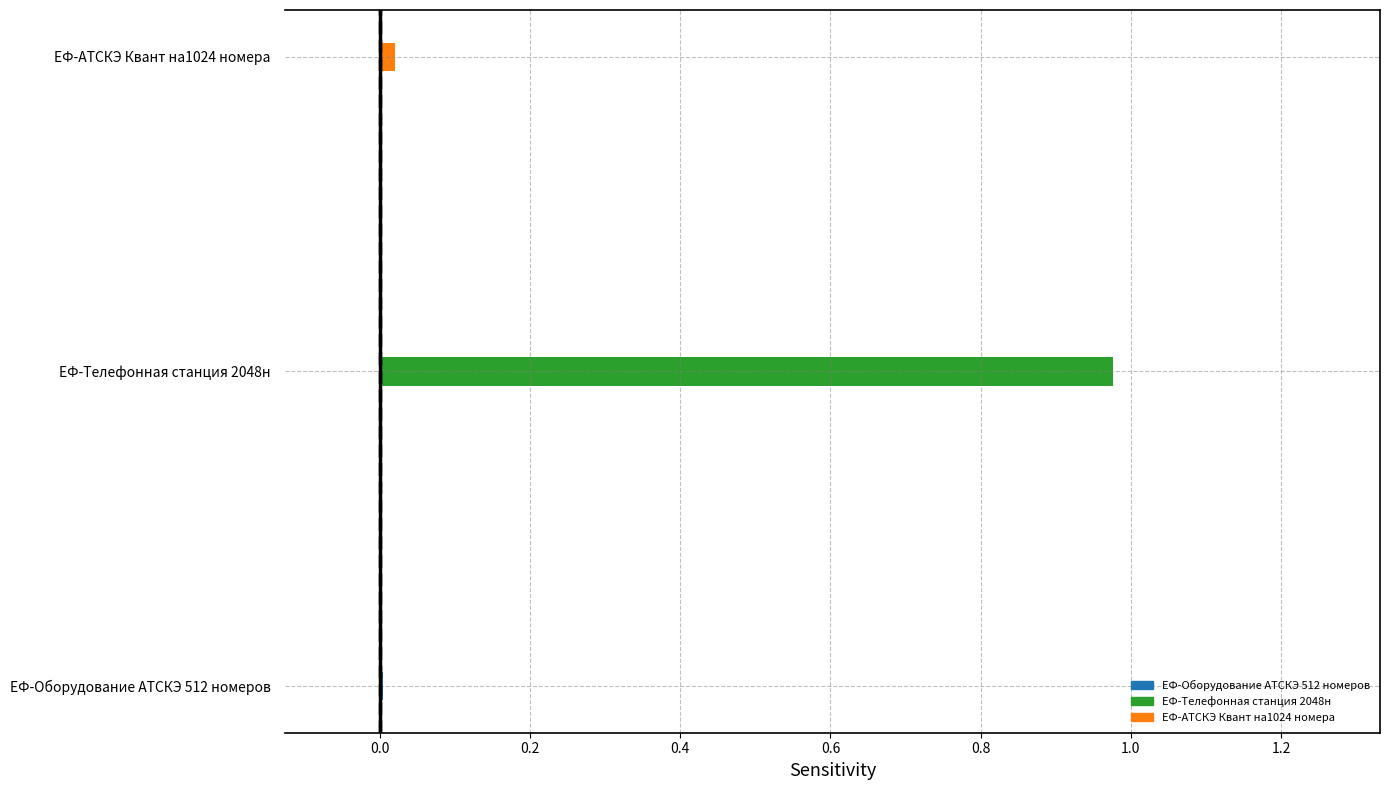

Which has a higher value, ЕФ-АТСКЭ Квант на1024 номера or ЕФ-Оборудование АТСКЭ 512 номеров?

ЕФ-АТСКЭ Квант на1024 номера